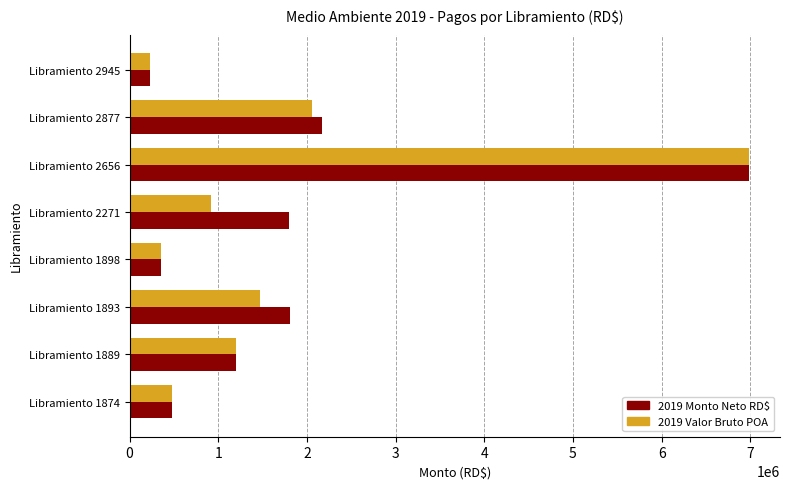

What is the lowest value of the 2019 Valor Bruto POA series?

230400.0